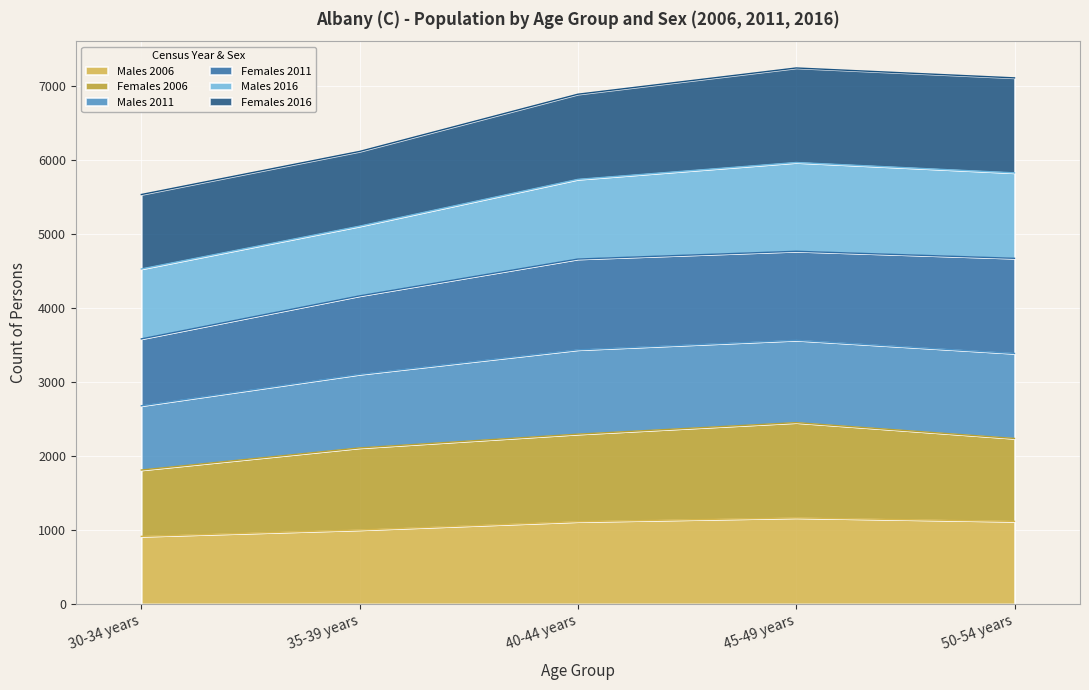

What is the total value across all series at 30-34 years?

5538